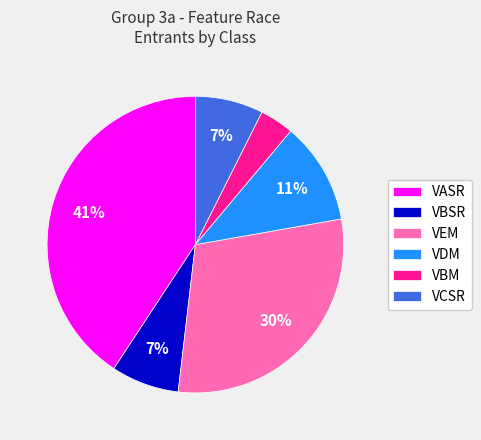

Between VEM and VBSR, which is larger?

VEM